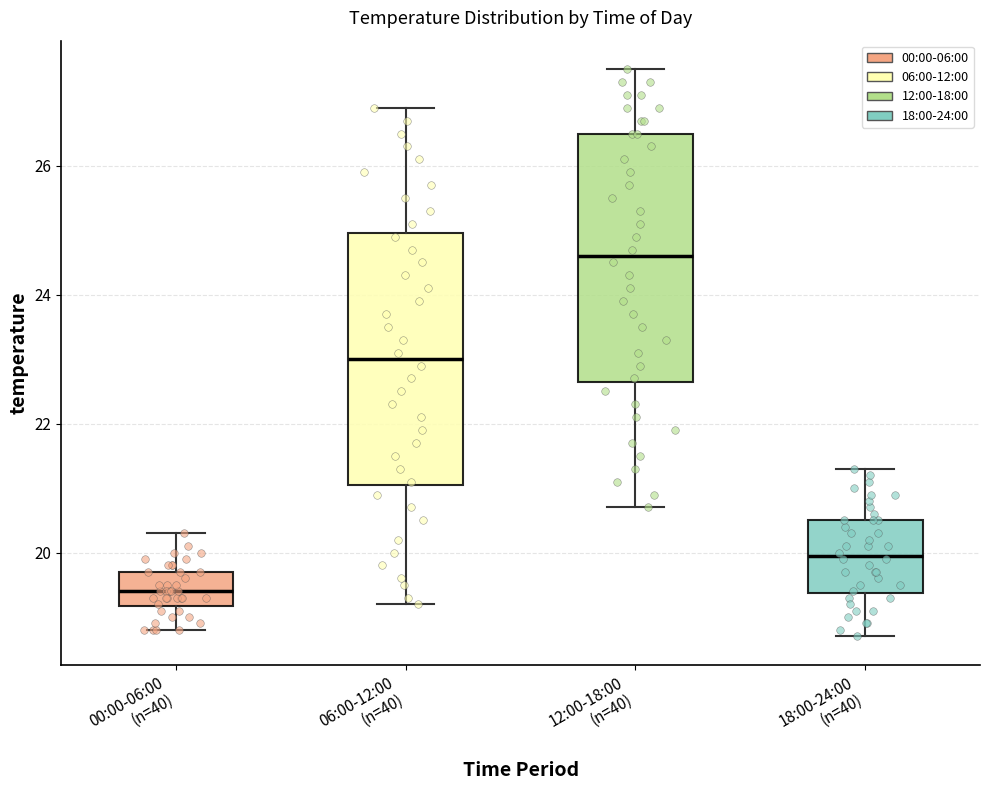

Where is the lower edge of the box for 06:00-12:00 (n=40) on the y-axis? The values are not printed on the chart, so give them approximately, as read against the axis.

21.0